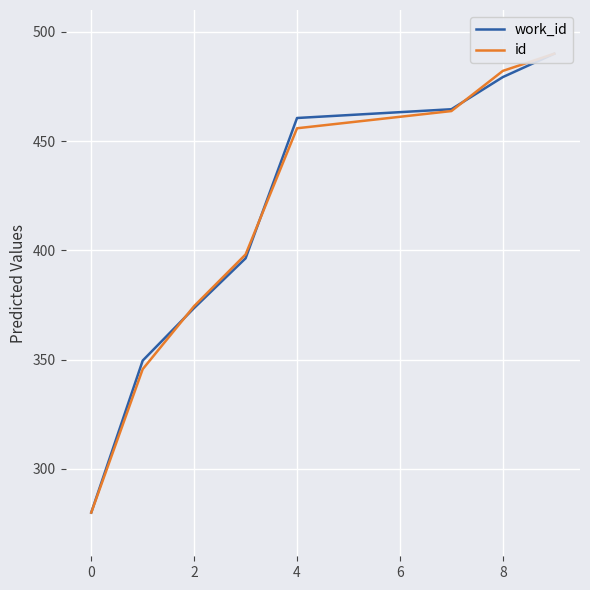

True or false: work_id has more than 0 points higher than both neighbors.

False